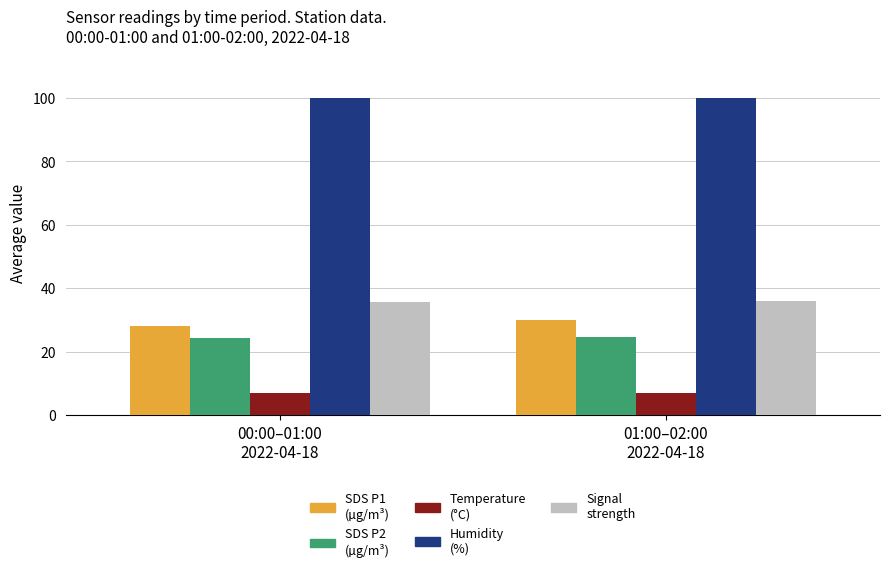

What is the smallest value displayed?

7.0